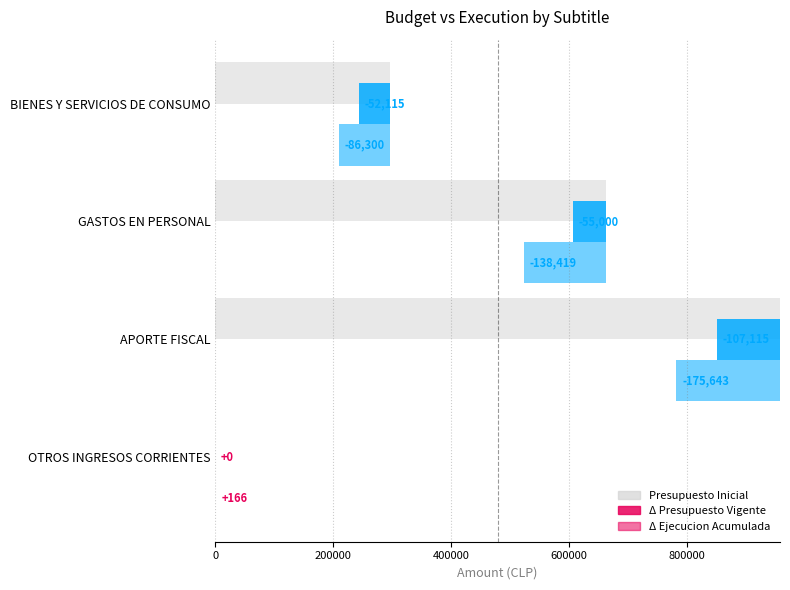

What is the difference between the second highest and second lowest values?

366346